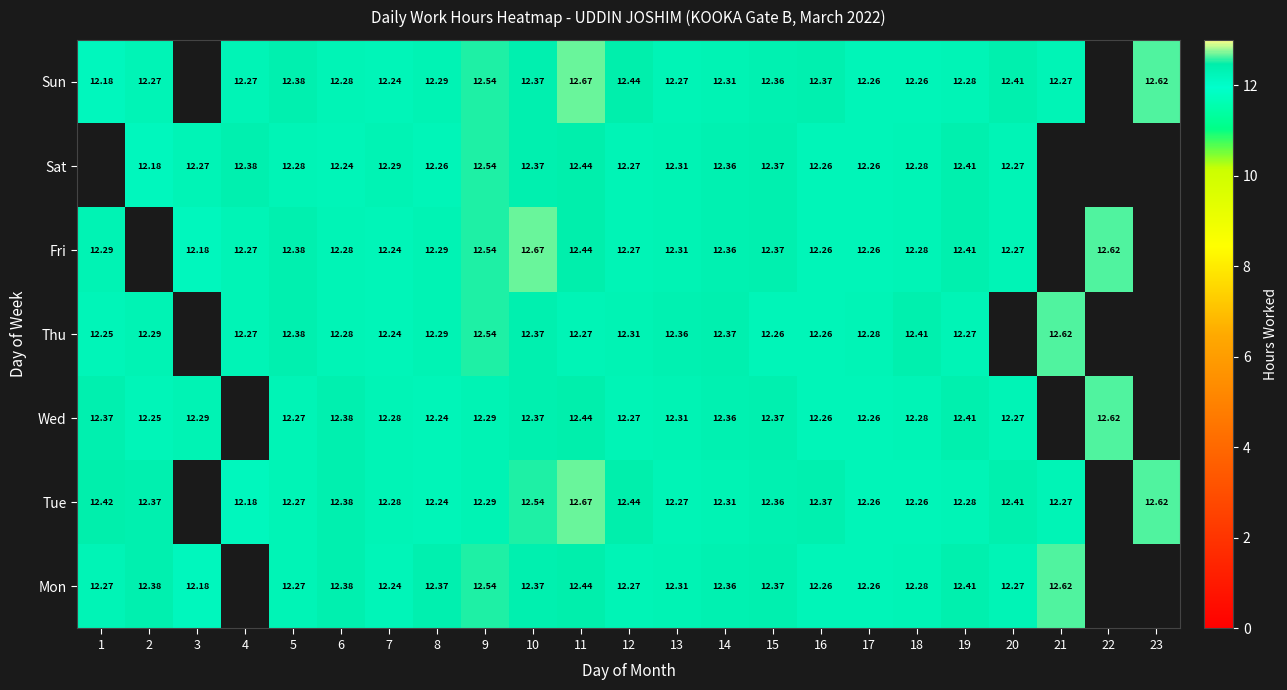

Is the value of Wed at 2 greater than the value of Mon at 13?

No